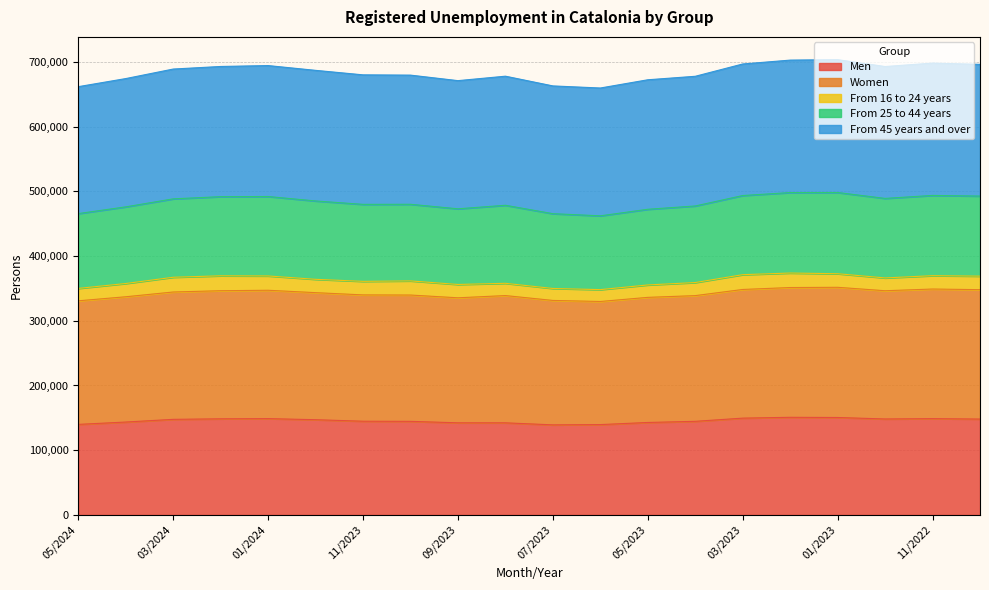

What is the total value across all series at 05/2023?

672206